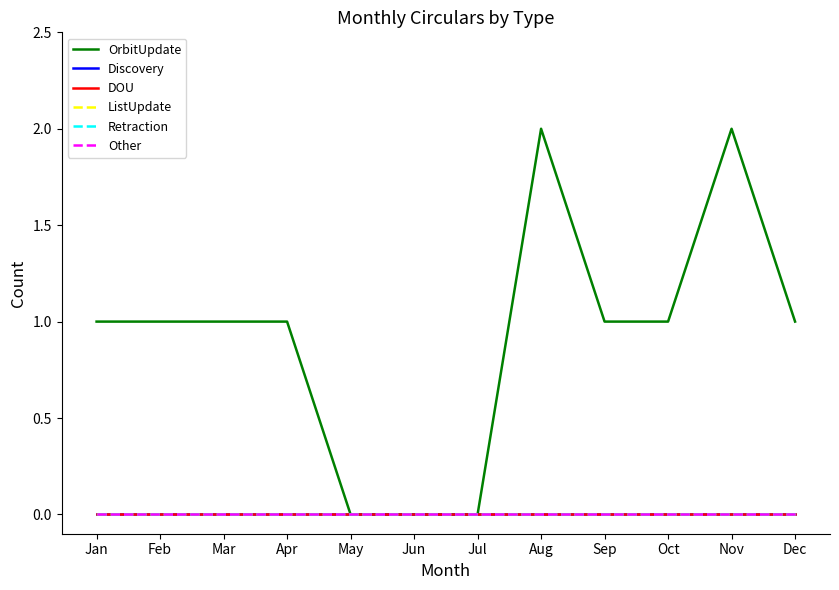

Which category has the lowest value in the OrbitUpdate series?

May